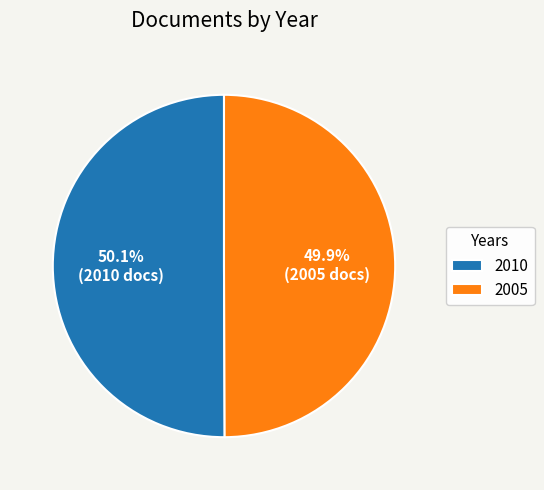

Approximately how many times larger is the value at 2005 compared to 2010?

1.0